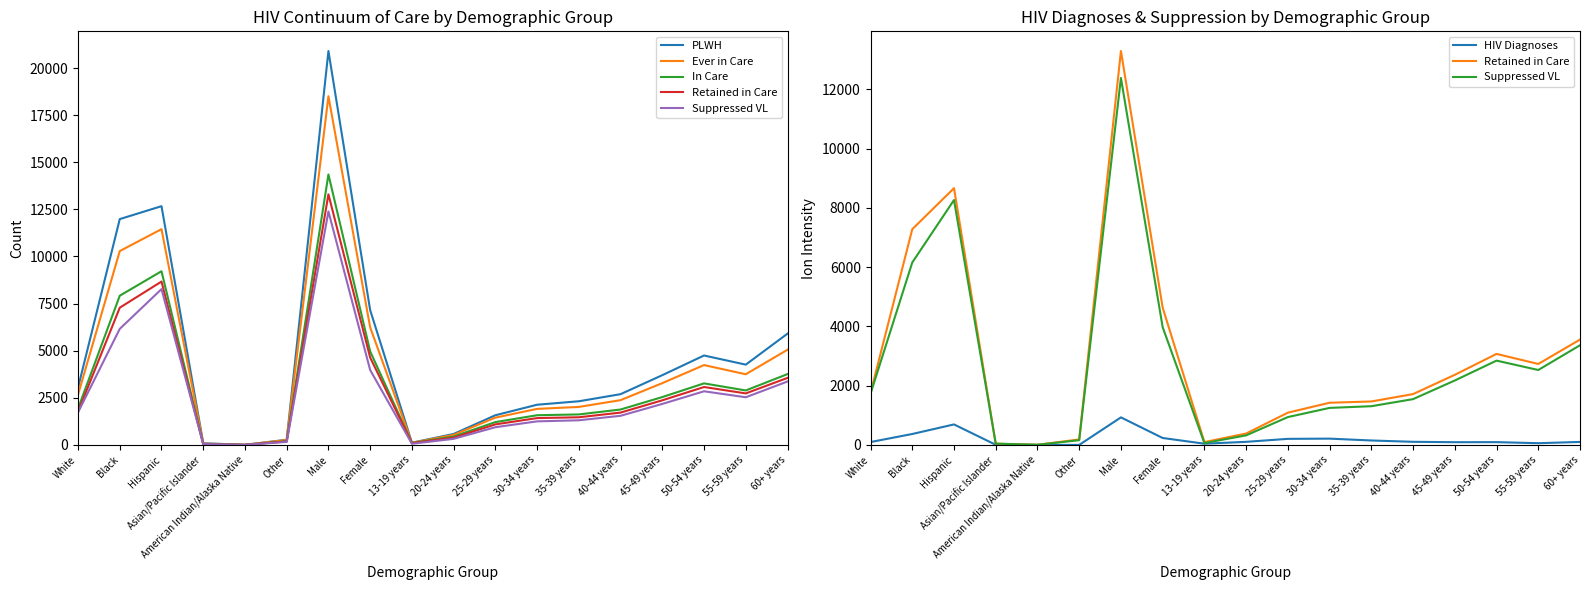

Where is the first local minimum for Ever in Care?

American Indian/Alaska Native